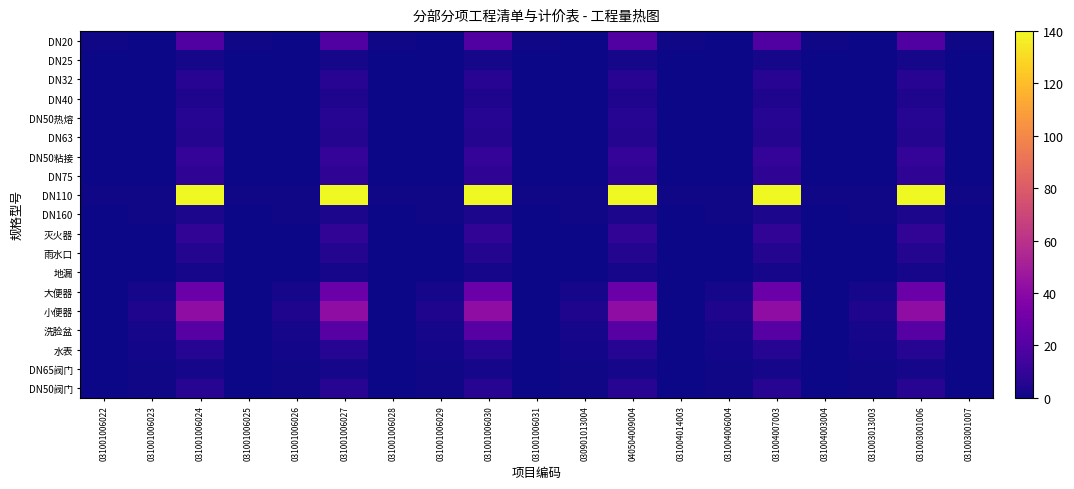

What is the maximum value shown in the chart?

140.0